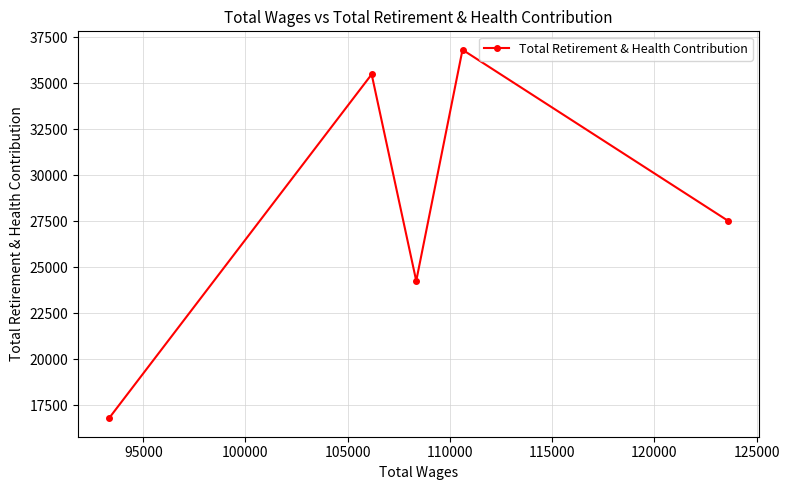

What is the greatest value displayed?

36817